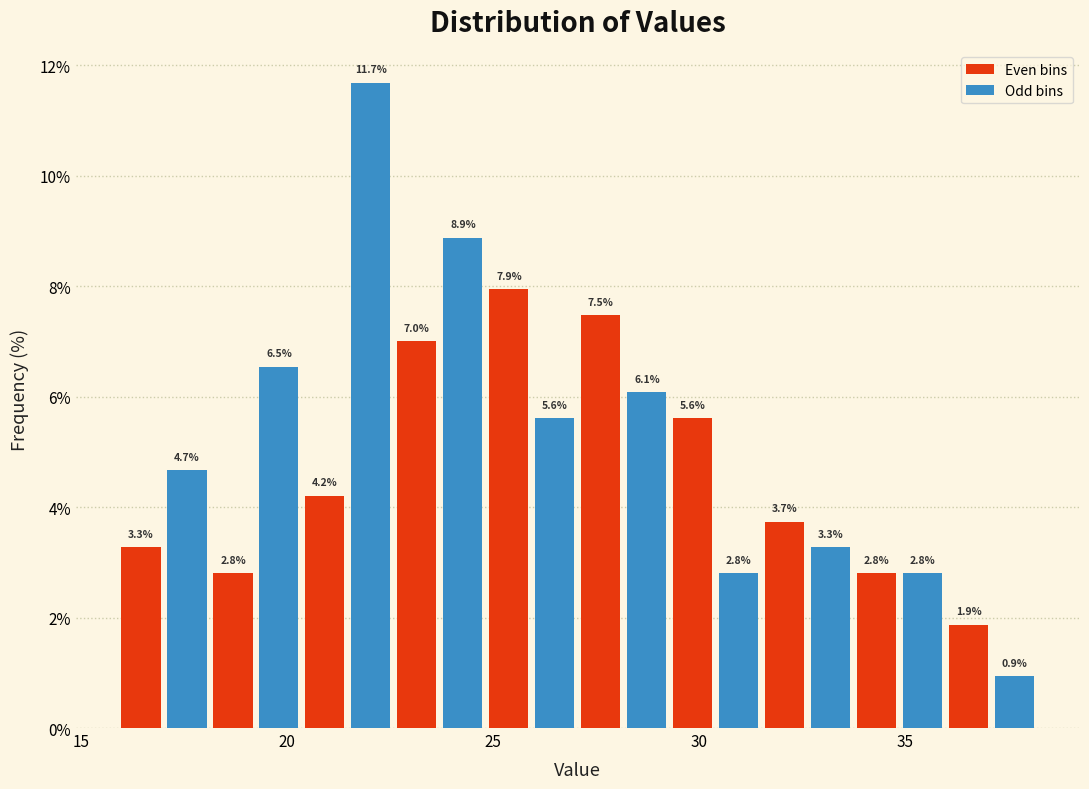

Read against the x-axis, roughly where is the centre of the tallest bar?

22.0